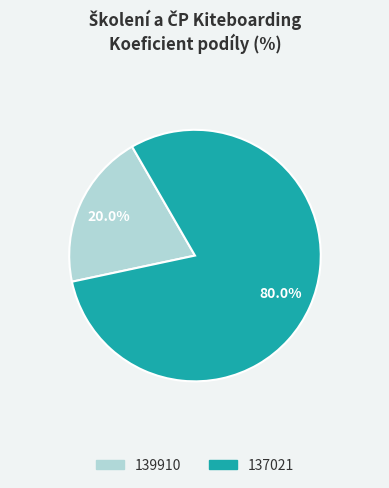

How many segments does this pie chart have?

2